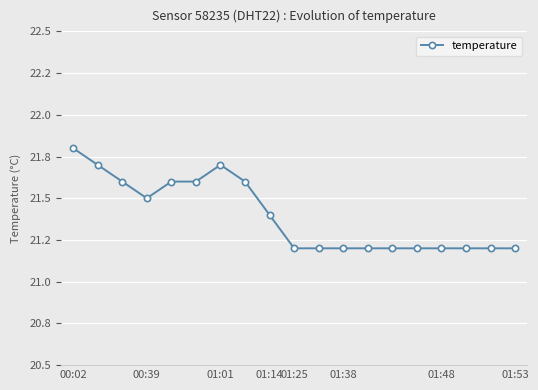

What is the average value?

21.4